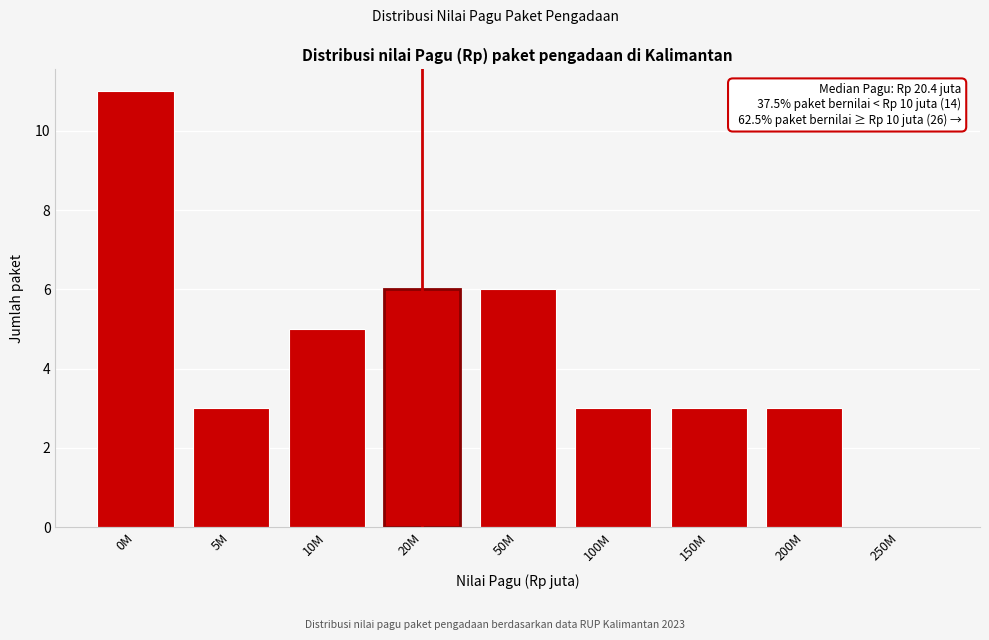

Reading left to right, what are all the values shown in this chart?

0M=11	5M=3	10M=5	20M=6	50M=6	100M=3	150M=3	200M=3	250M=0